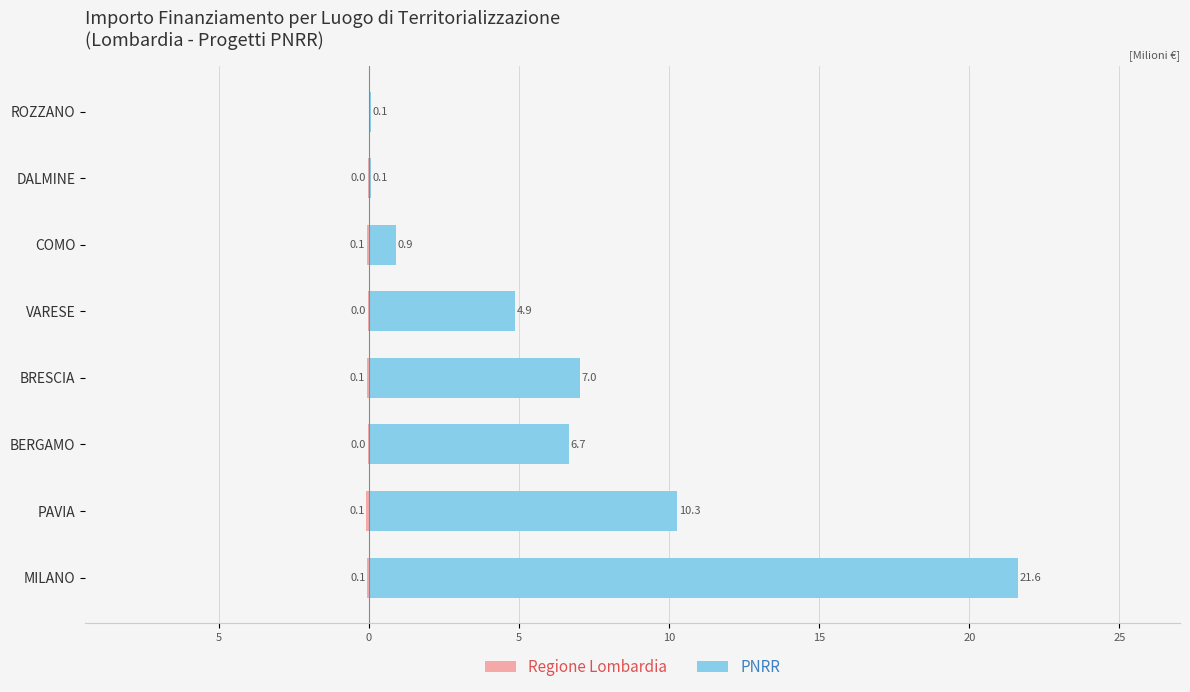

What is the maximum value shown in the chart?

21.6